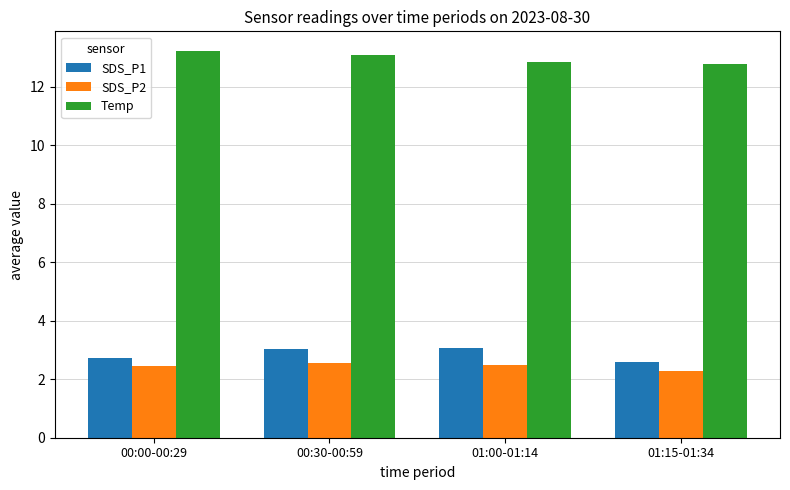

What is the lowest value of the SDS_P1 series?

2.6